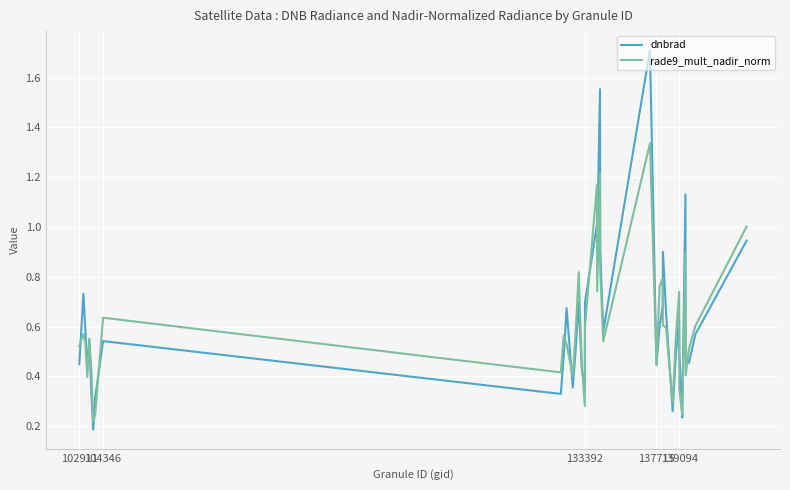

Which series has the widest spread of values?

dnbrad